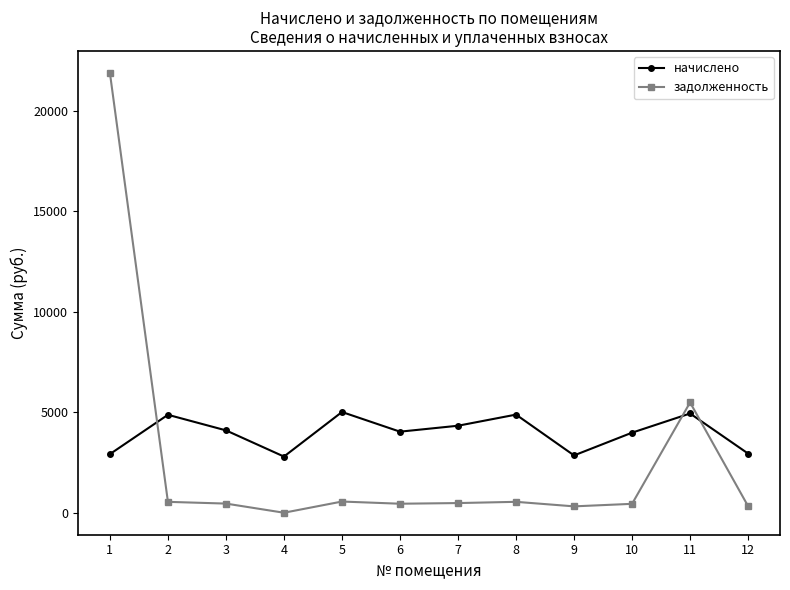

What is the total value across all series at 7?

4811.9